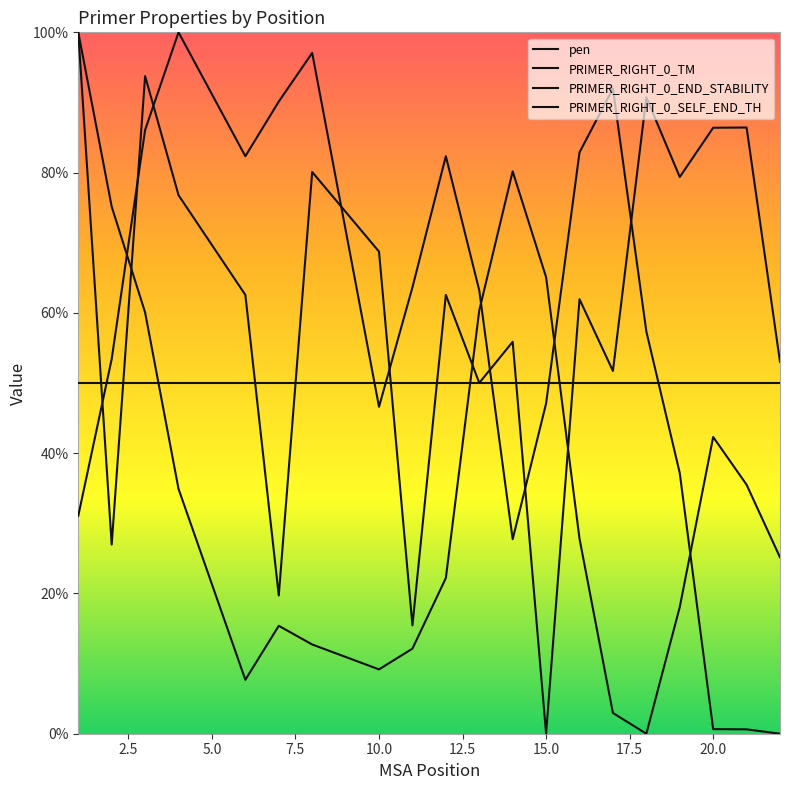

The PRIMER_RIGHT_0_TM series shows 93.8 at 3. True or false?

True